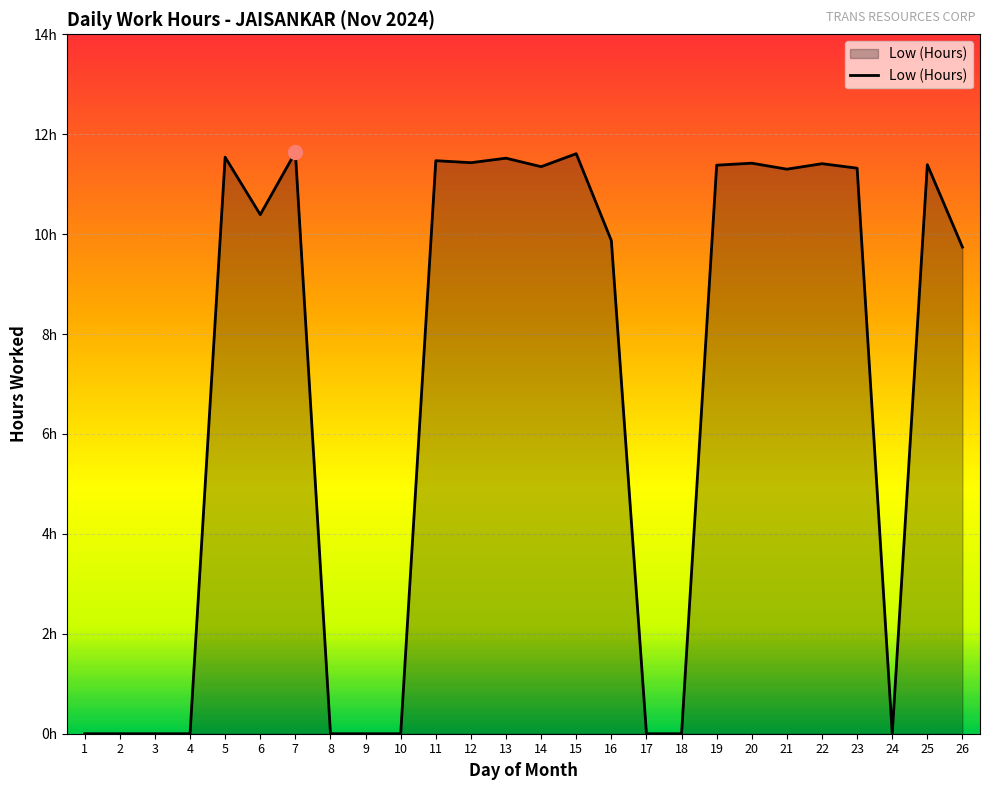

Does the chart display data point markers on the line(s)?

No